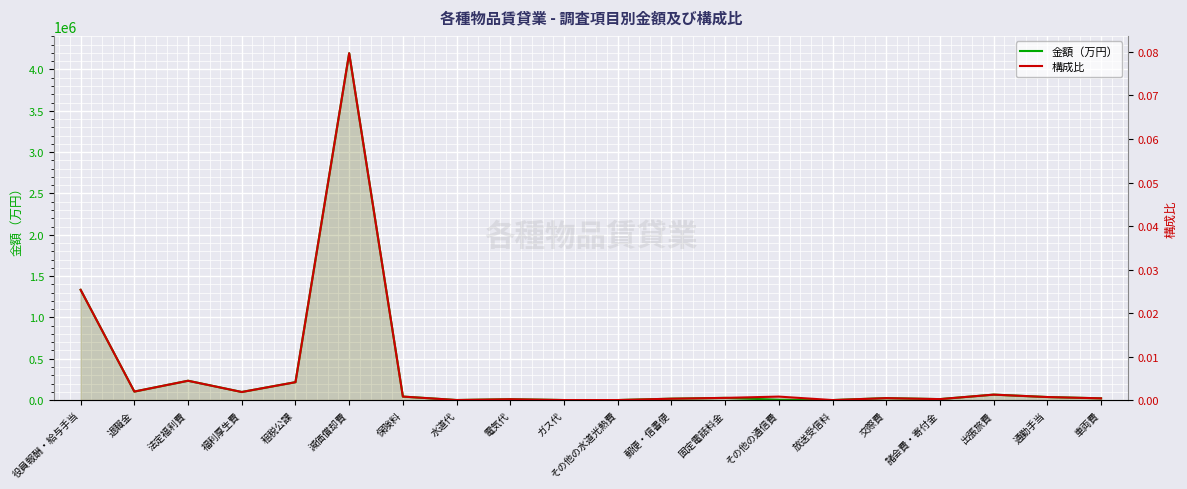

True or false: 金額（万円） and 構成比 intersect in this chart.

False